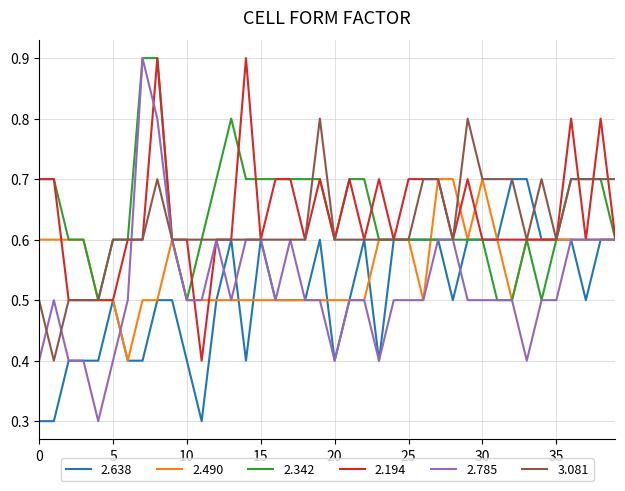

Which series has the widest spread of values?

2.785